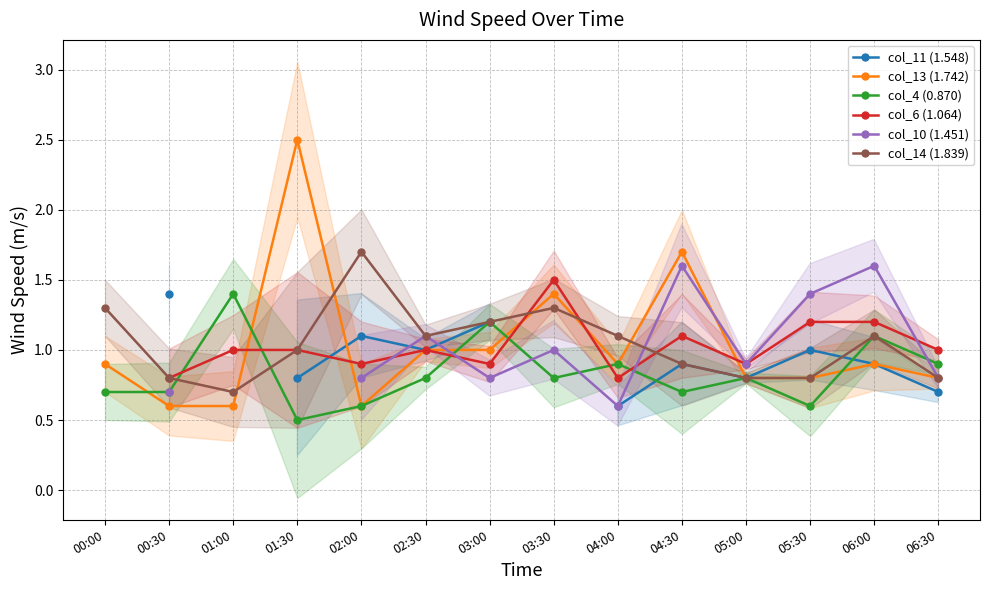

How many intersections are there between col_13 (1.742) and col_10 (1.451)?

2